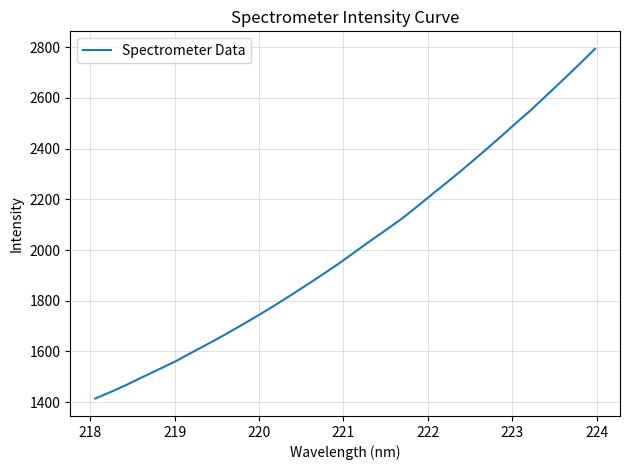

True or false: there are more than 1 points higher than both neighbors.

False